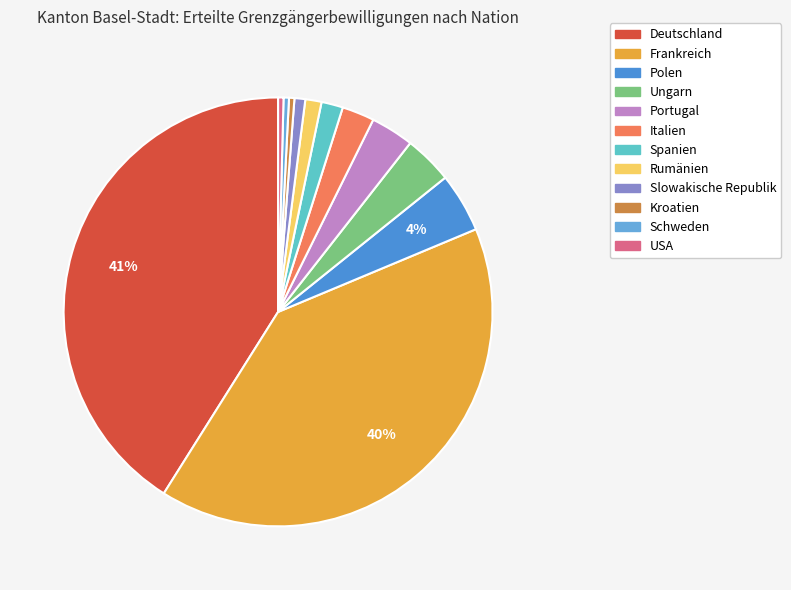

How many segments does this pie chart have?

12